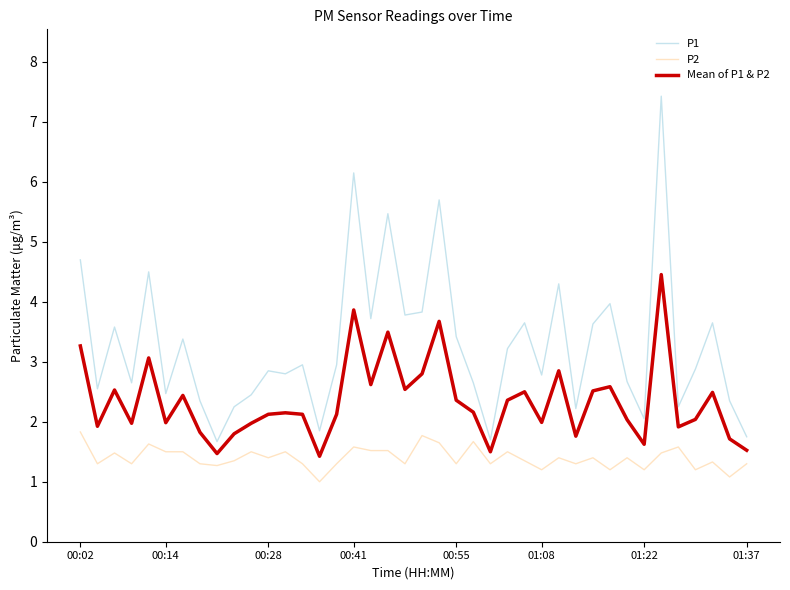

List the series in order of their peak value, lowest first.

P2, Mean of P1 & P2, P1